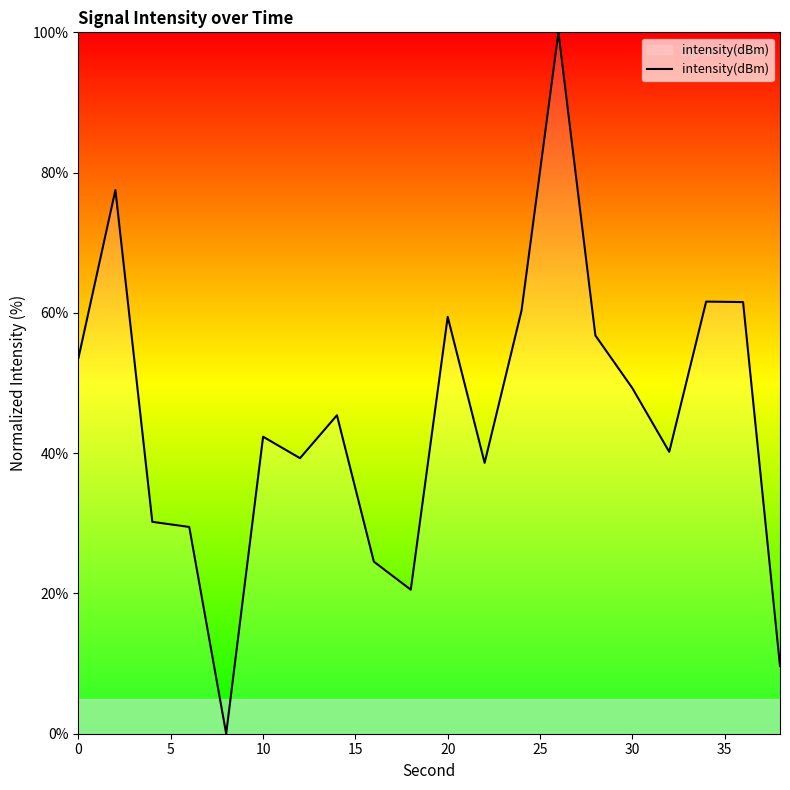

What is the difference between the maximum and minimum values?

100.0